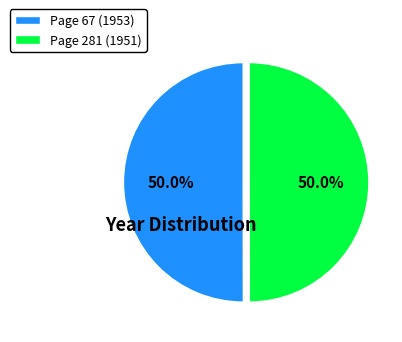

How many segments does this pie chart have?

2